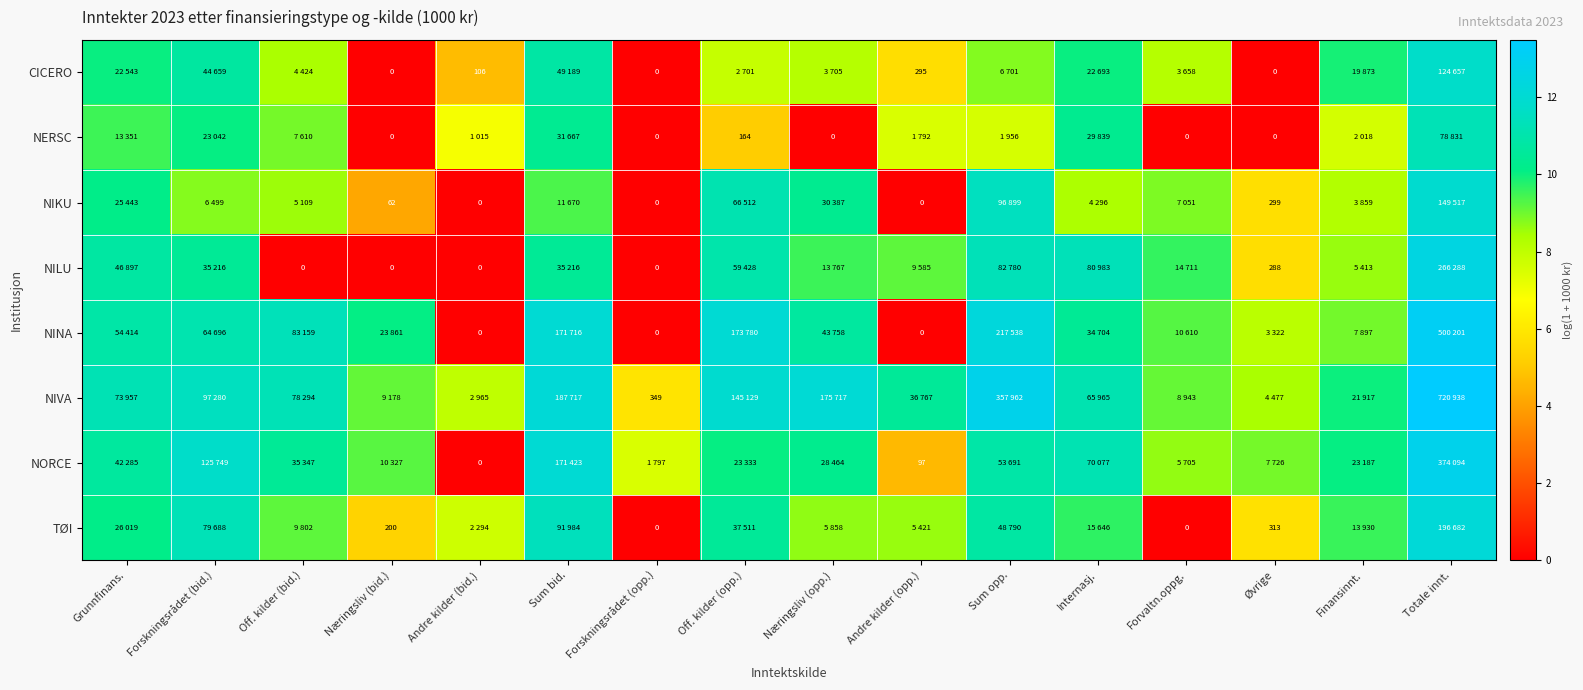

How many values in the NORCE series are below 10?

6